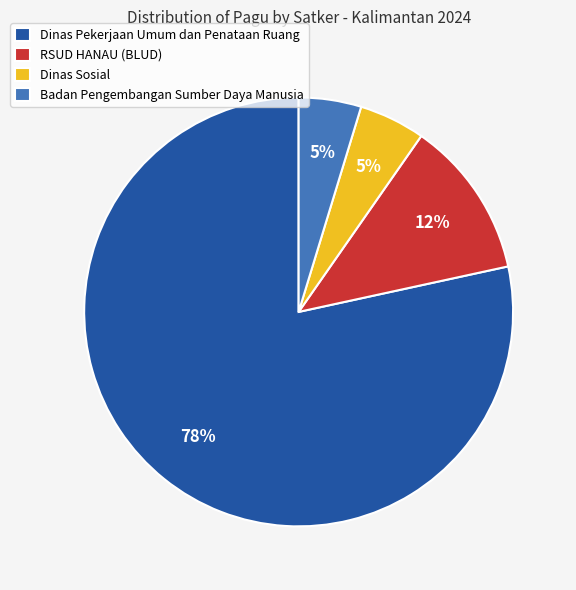

Which has a higher value, Dinas Pekerjaan Umum dan Penataan Ruang or Dinas Sosial?

Dinas Pekerjaan Umum dan Penataan Ruang